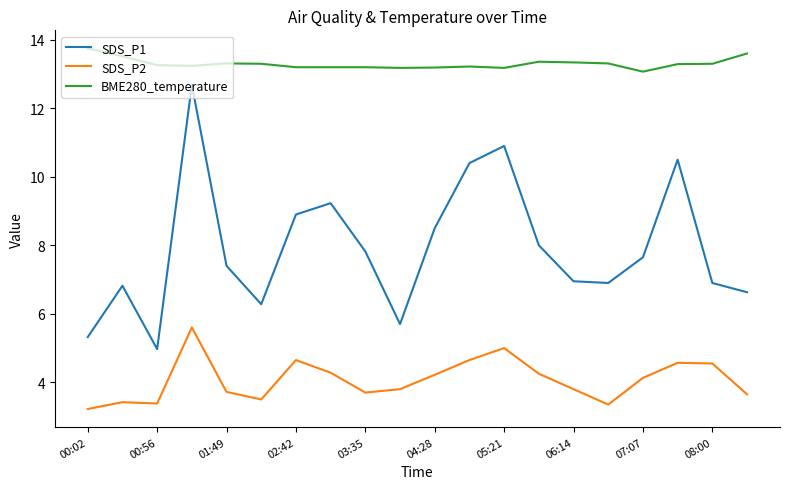

In SDS_P1, how many points are lower than both neighbors (excluding endpoints)?

4